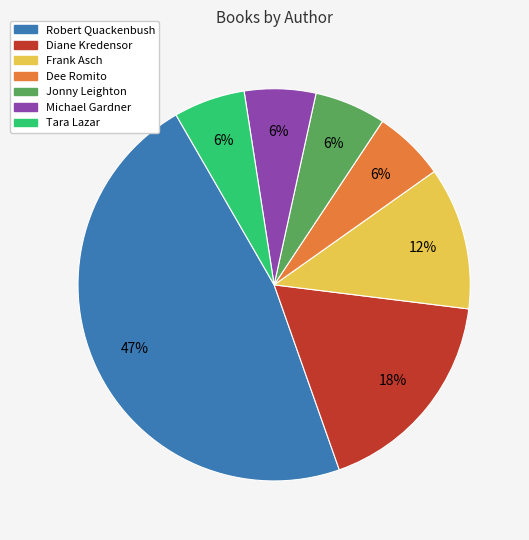

Combined, do Dee Romito and Tara Lazar account for over 50%?

No